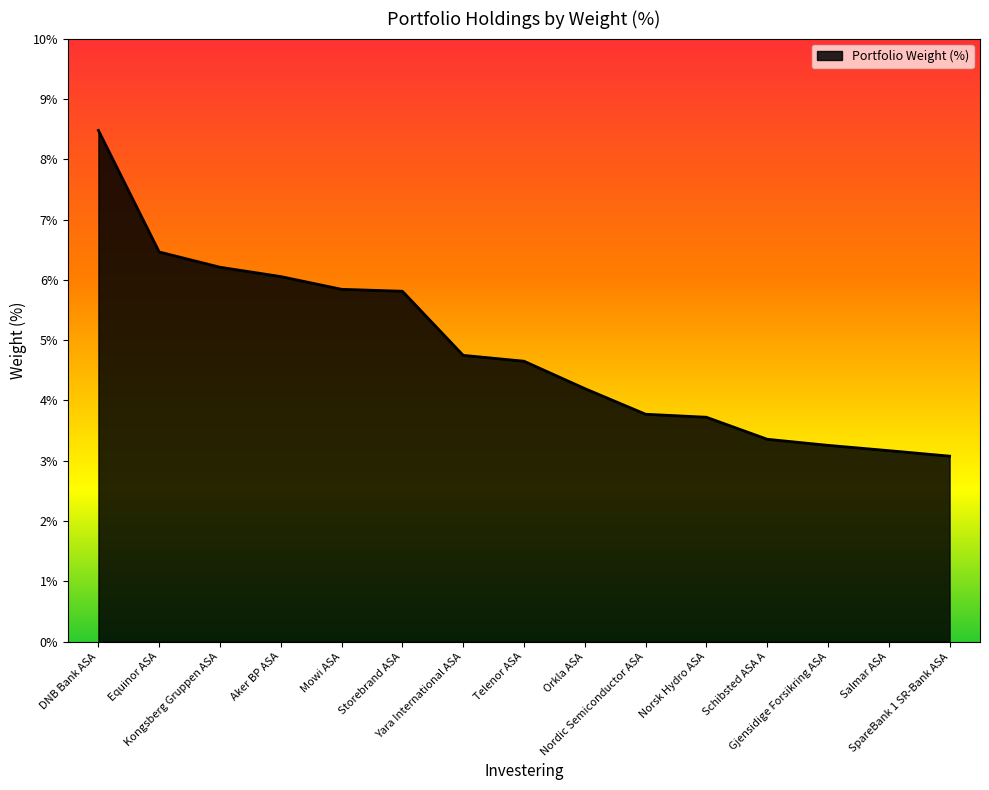

What is the greatest value displayed?

8.5